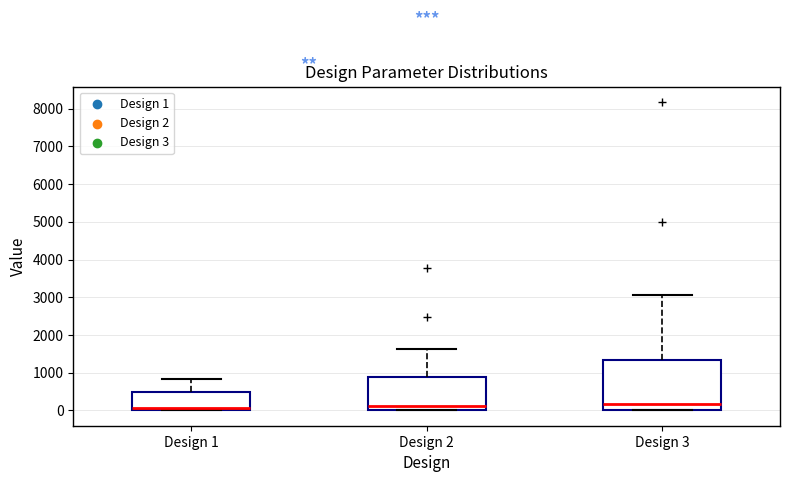

Reading left to right, read every box against the y-axis: the position of its median line, the range the box covers, and the ends of its whiskers. The values are not printed on the chart, so give them approximately, as read against the axis.

Design 1: median 100, box 0 to 500, whiskers 0 to 800
Design 2: median 100, box 0 to 900, whiskers 0 to 1600
Design 3: median 200, box 0 to 1300, whiskers 0 to 3100